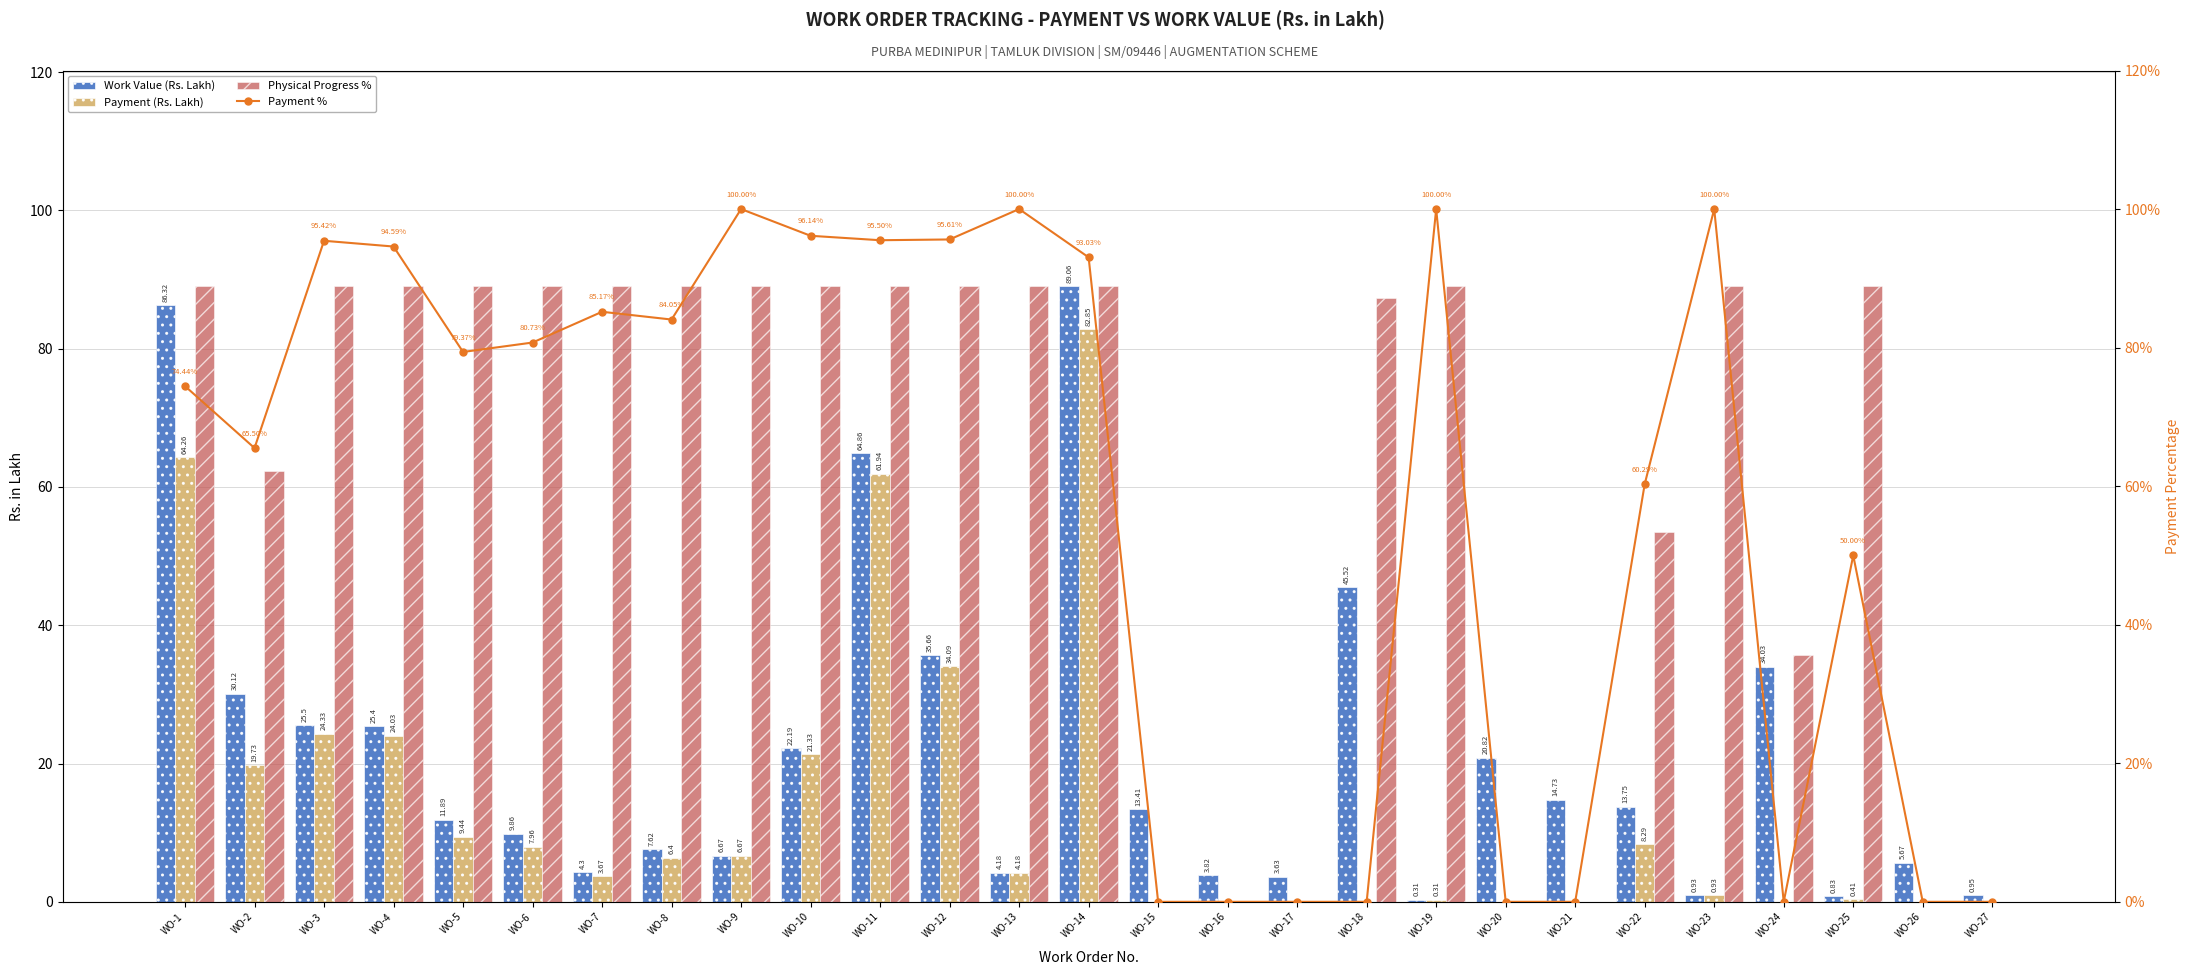

What is the difference between the maximum and minimum values in the Payment % series?

100.0